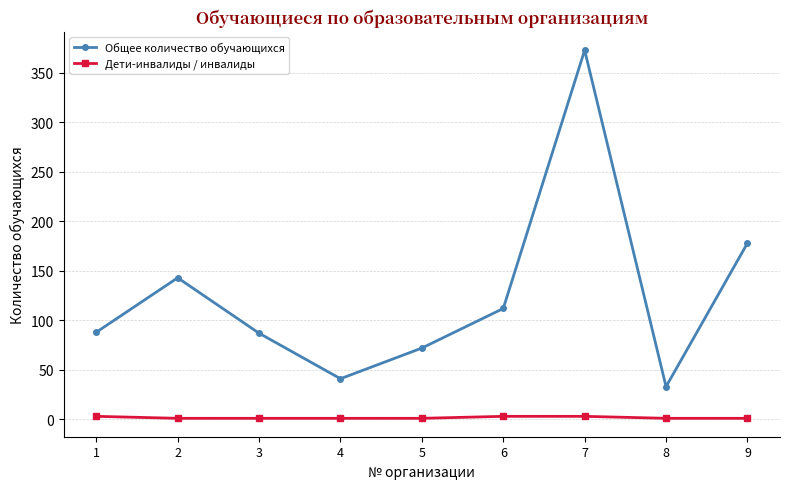

At which category is the sum across all series the highest?

7